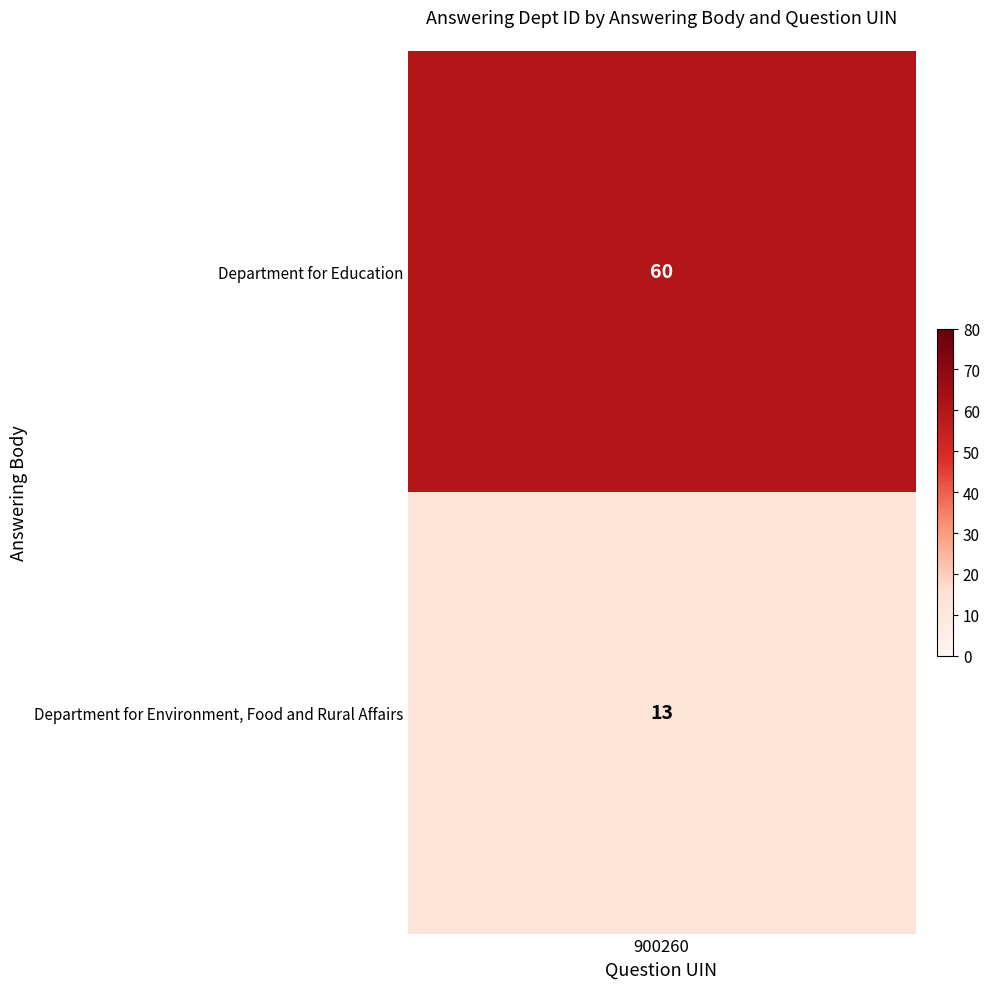

Reading left to right, list all the values displayed in this chart.

60	13